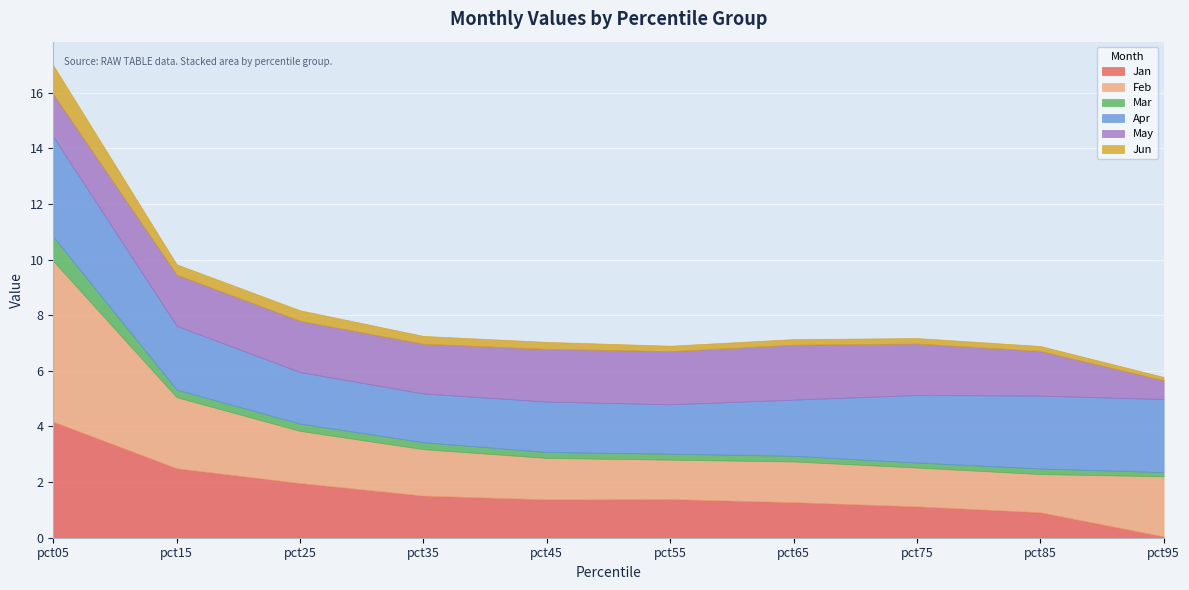

What is the value of the Jun point at the 4th from the left?

0.3